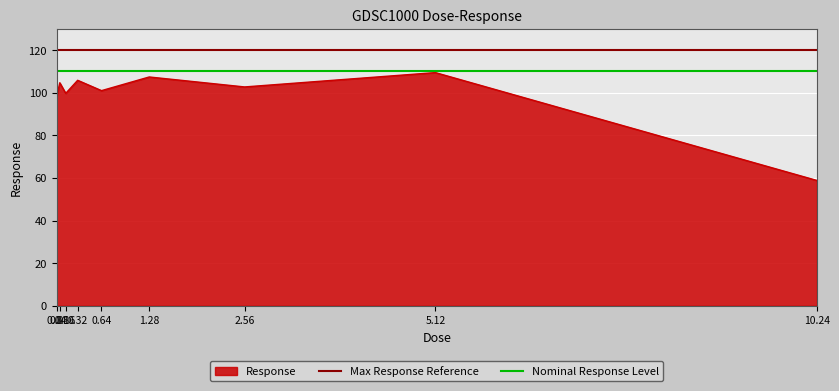

What is the value of the Nominal Response Level point at the 2nd from the left?

110